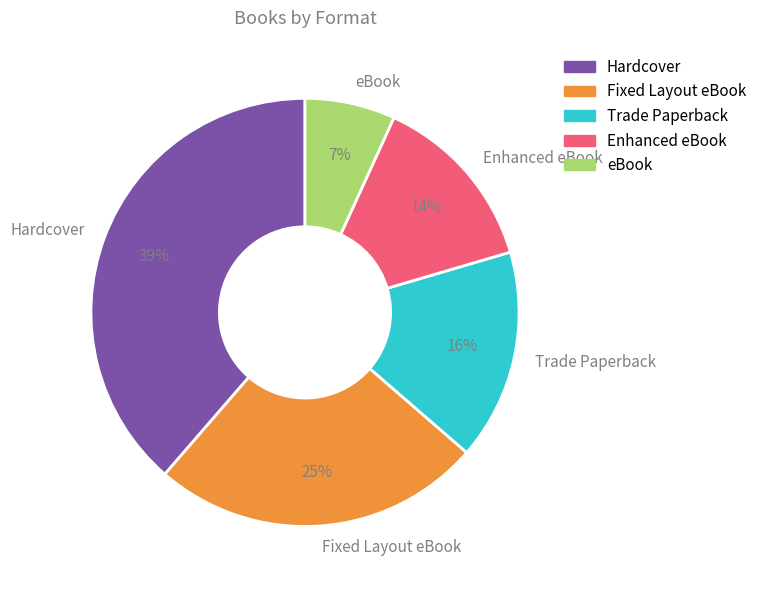

Is it true that eBook is 19% of the pie?

False